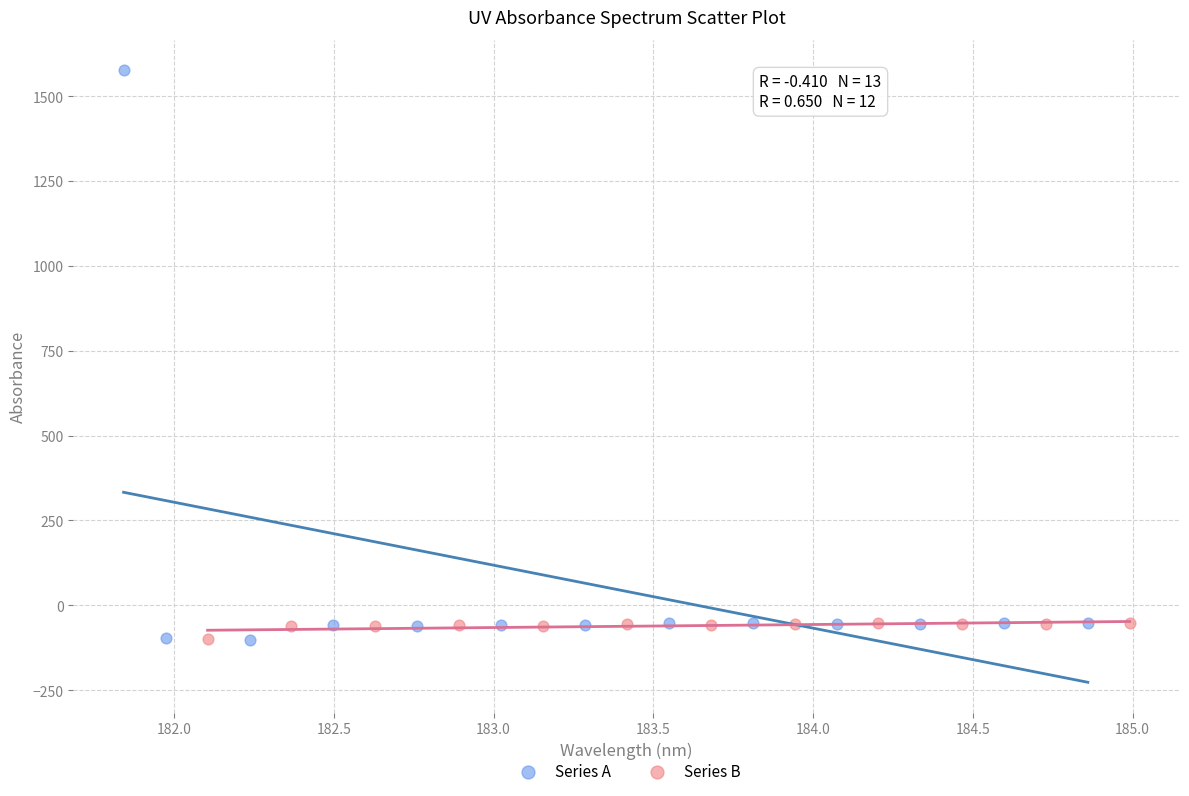

Which series has the largest Y range (max minus min)?

Series A